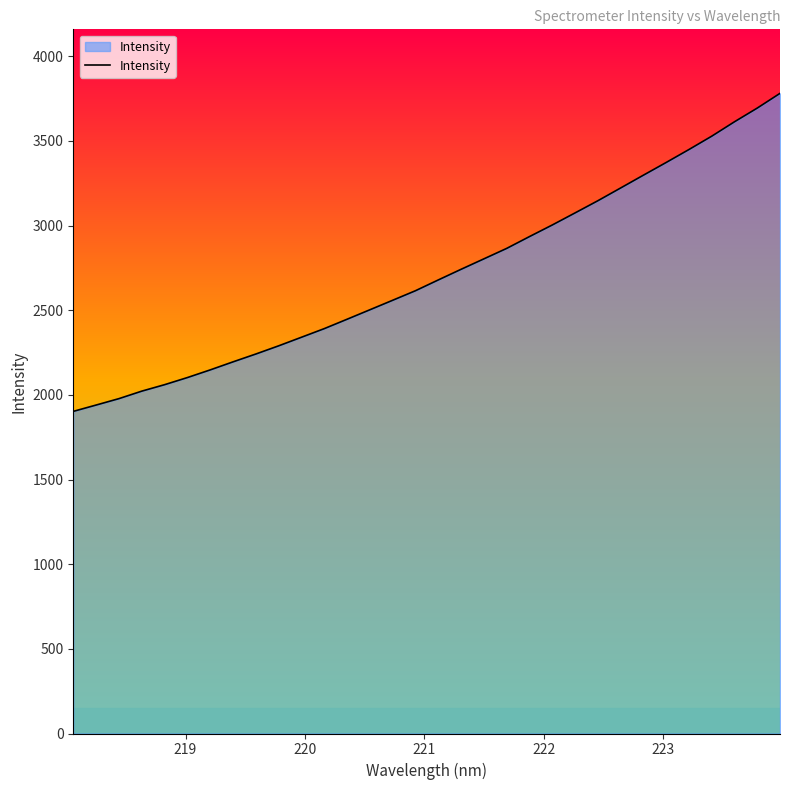

What is the difference between the maximum and minimum values?

1878.1